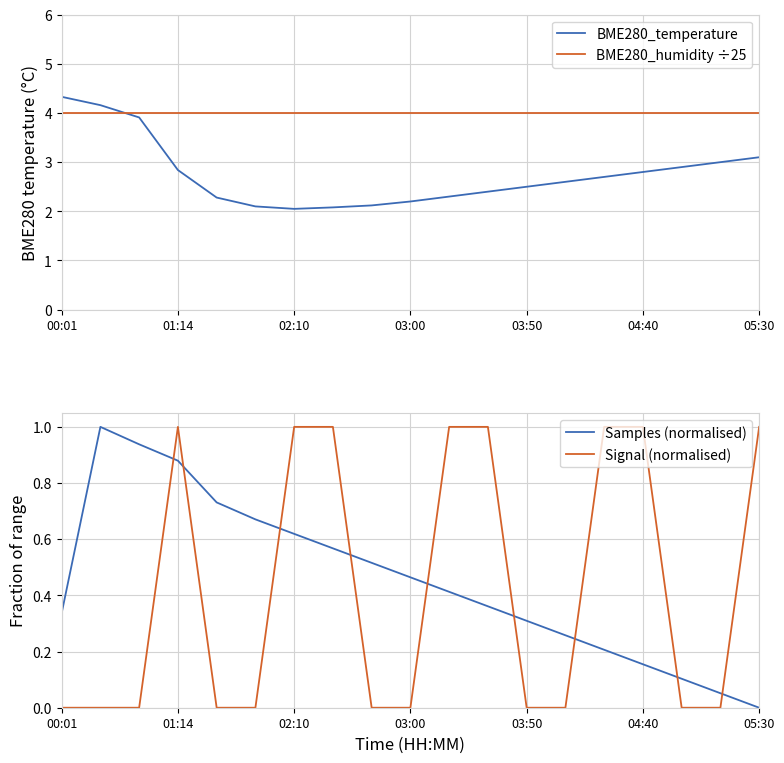

How many intersections are there between Signal (normalised) and Samples (normalised)?

9